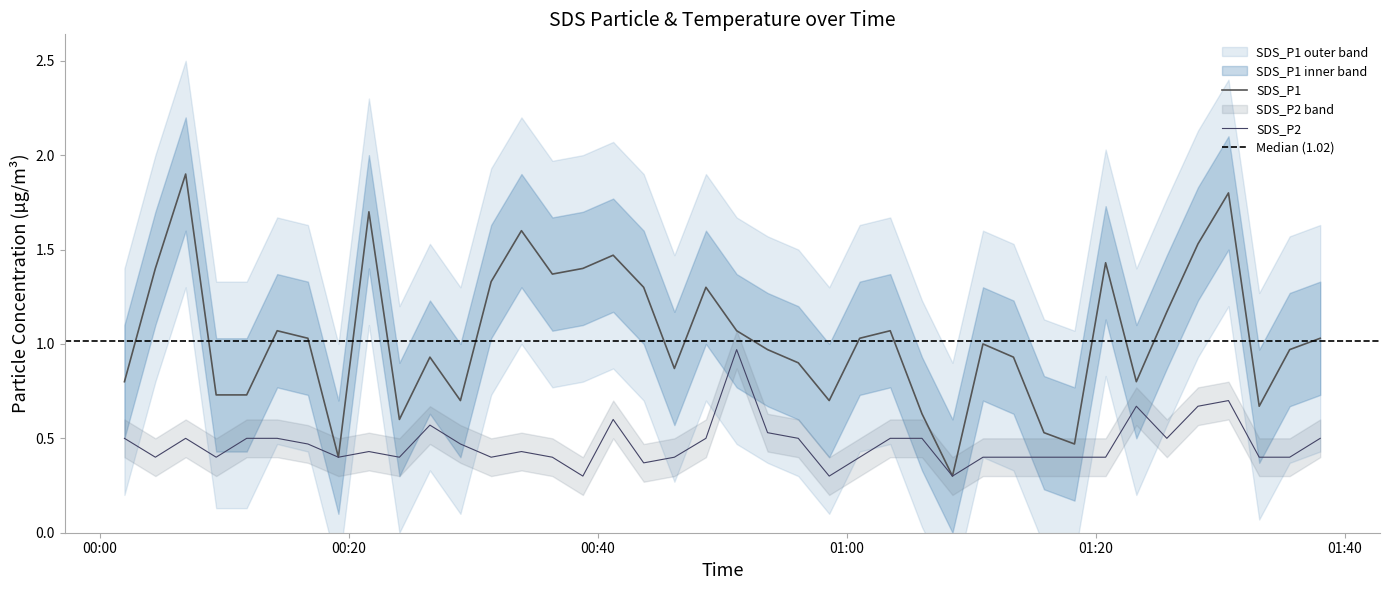

Which series has the largest total across all categories?

SDS_P1